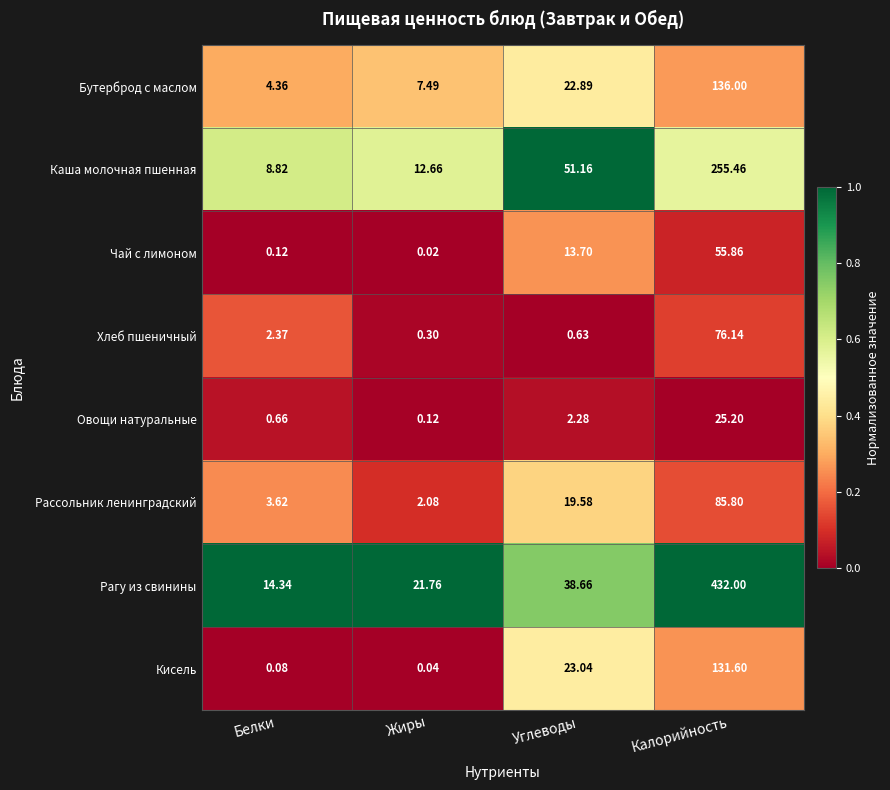

At how many categories does at least one series exceed 0?

4